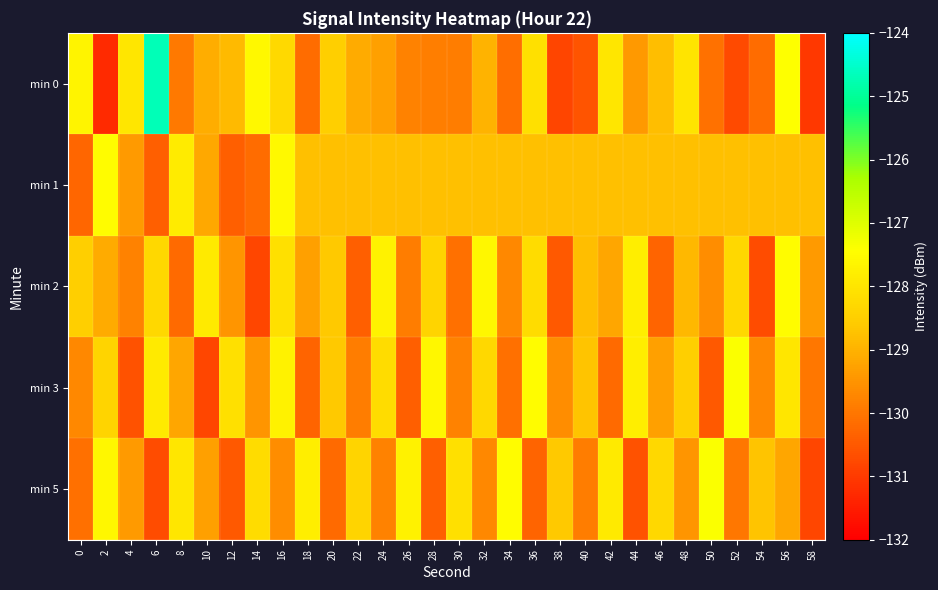

Reading left to right, list all the values displayed in this chart.

min 0: 0=-127.7	2=-131.3	4=-128.0	6=-124.7	8=-129.9	10=-129.1	12=-128.8	14=-127.6	16=-128.3	18=-130.2	20=-128.5	22=-129.1	24=-129.3	26=-129.8	28=-129.9	30=-129.9	32=-129.0	34=-130.2	36=-128.1	38=-130.8	40=-130.6	42=-128.0	44=-129.4	46=-128.8	48=-128.0	50=-130.1	52=-130.7	54=-130.2	56=-127.4	58=-131.1
min 1: 0=-130.3	2=-127.5	4=-129.4	6=-130.4	8=-127.9	10=-129.2	12=-130.4	14=-130.2	16=-127.5	18=-128.8	20=-128.8	22=-128.8	24=-128.8	26=-128.8	28=-128.8	30=-128.8	32=-128.8	34=-128.8	36=-128.8	38=-128.8	40=-128.8	42=-128.8	44=-128.8	46=-128.8	48=-128.8	50=-128.8	52=-128.8	54=-128.8	56=-128.8	58=-128.8
min 2: 0=-128.5	2=-129.1	4=-129.8	6=-128.3	8=-130.2	10=-127.9	12=-129.5	14=-130.8	16=-128.1	18=-129.3	20=-128.6	22=-130.4	24=-127.7	26=-129.9	28=-128.4	30=-130.1	32=-127.6	34=-129.7	36=-128.2	38=-130.5	40=-128.8	42=-129.2	44=-127.8	46=-130.3	48=-128.9	50=-129.6	52=-128.3	54=-130.7	56=-127.5	58=-129.4
min 3: 0=-129.7	2=-128.4	4=-130.6	6=-127.9	8=-129.2	10=-130.8	12=-128.1	14=-129.5	16=-127.7	18=-130.3	20=-128.6	22=-129.9	24=-128.2	26=-130.4	28=-127.6	30=-129.8	32=-128.3	34=-130.1	36=-127.5	38=-129.6	40=-128.7	42=-130.2	44=-127.8	46=-129.3	48=-128.5	50=-130.5	52=-127.4	54=-129.7	56=-128.0	58=-130.0
min 5: 0=-130.1	2=-127.6	4=-129.4	6=-130.7	8=-128.0	10=-129.3	12=-130.5	14=-128.2	16=-129.6	18=-127.8	20=-130.2	22=-128.4	24=-129.8	26=-127.7	28=-130.4	30=-128.1	32=-129.7	34=-127.5	36=-130.3	38=-128.6	40=-129.9	42=-127.9	44=-130.6	46=-128.3	48=-129.5	50=-127.4	52=-130.0	54=-128.7	56=-129.2	58=-130.8